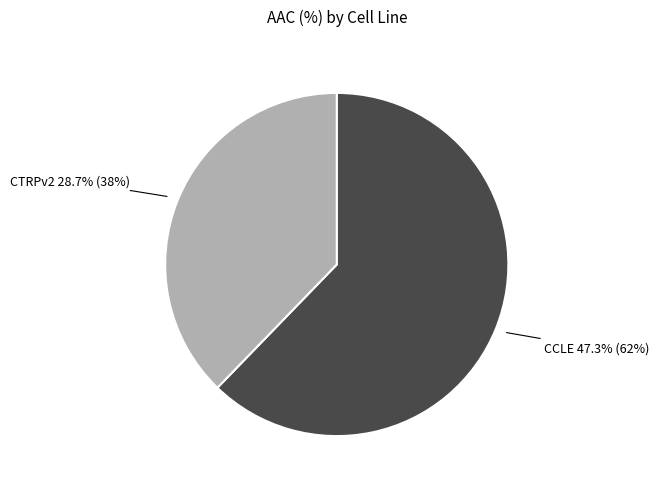

To the nearest percent, what percentage of the pie is CCLE?

62%